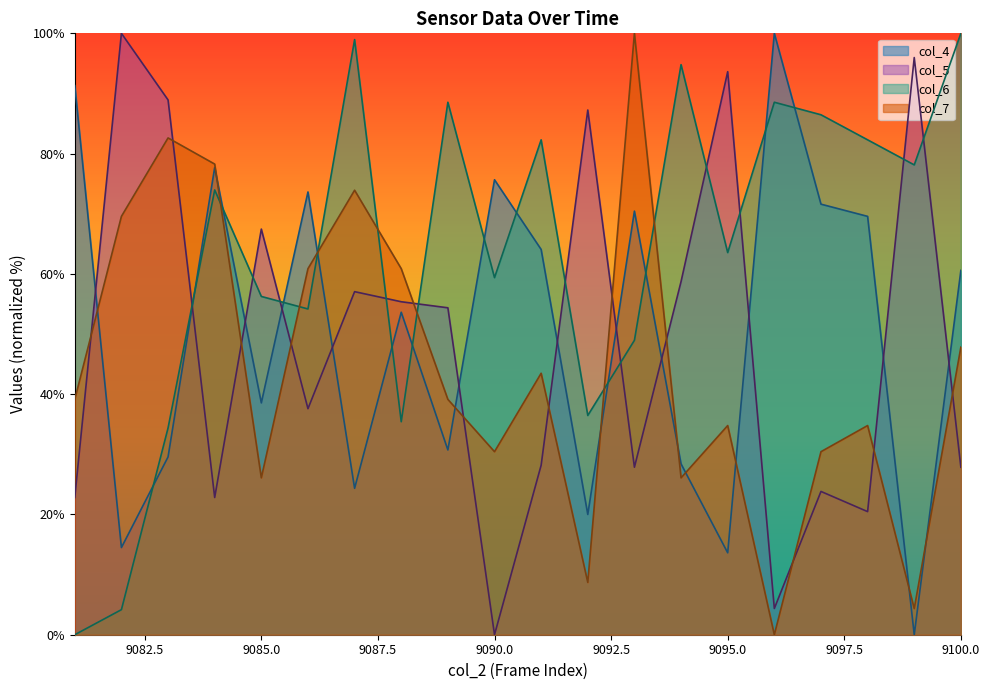

What is the difference between the second highest and second lowest values in the col_4 series?

77.7